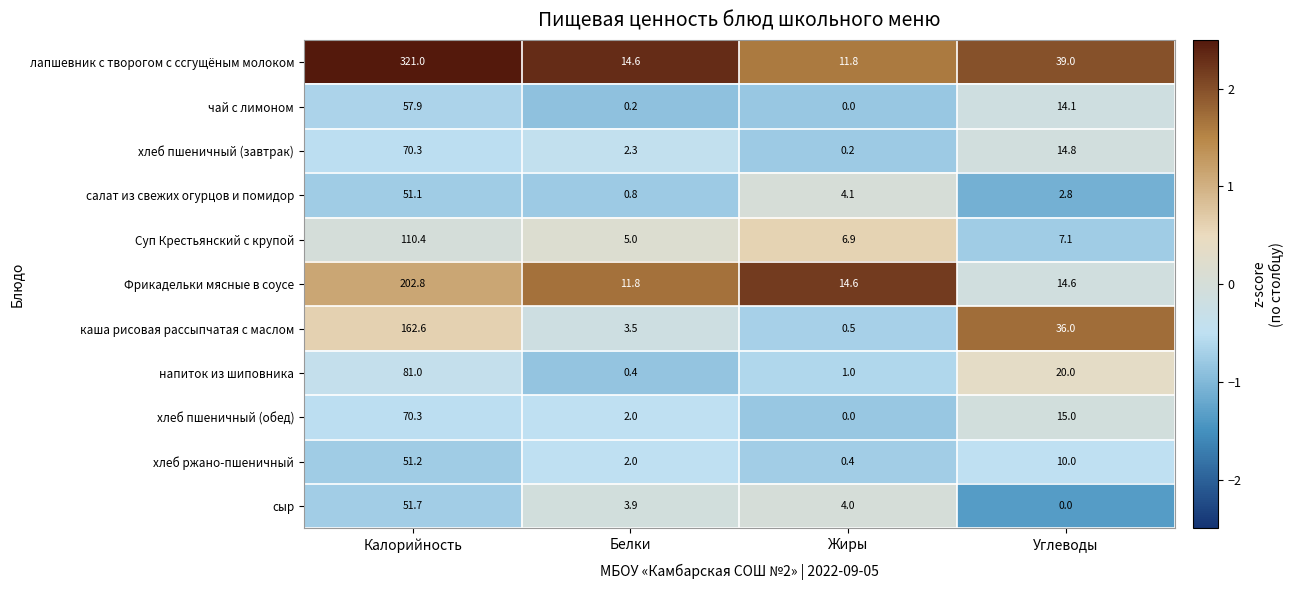

How many data points does each series have?

4